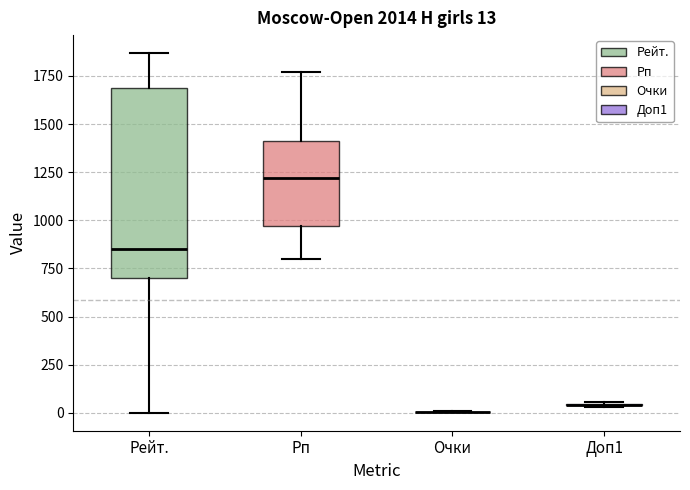

Which box is the tallest, from its lower edge to its upper edge?

Рейт.